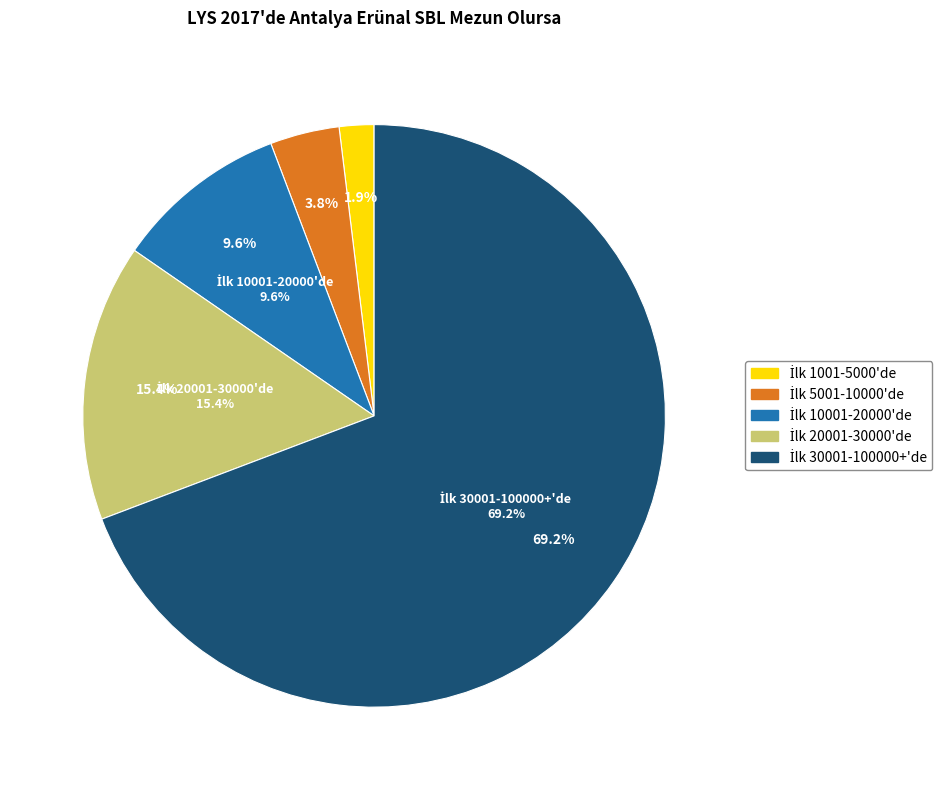

Which slice is the largest?

İlk 30001-100000+'de